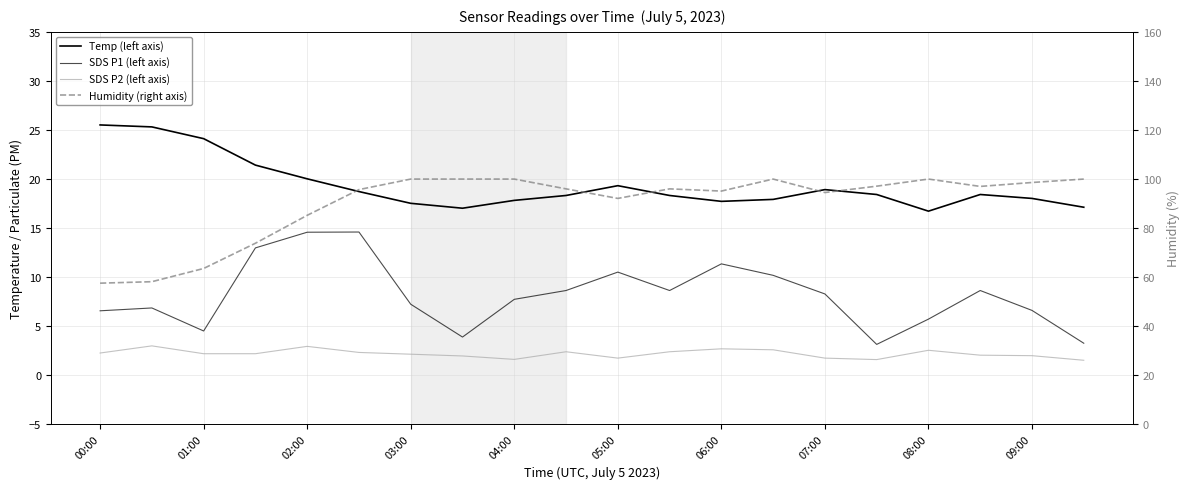

List the series in order of their peak value, lowest first.

SDS P2 (left axis), SDS P1 (left axis), Temp (left axis), Humidity (right axis)